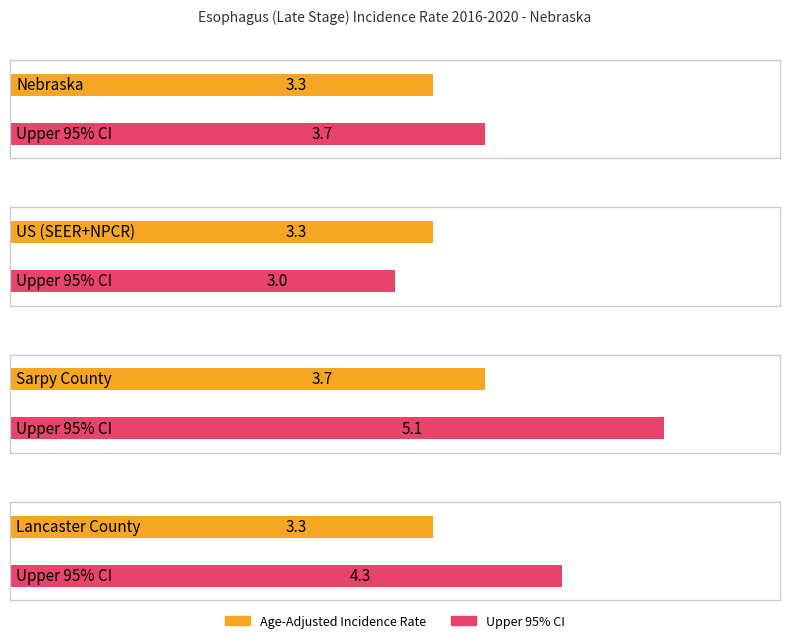

Count the number of categories in the chart.

4